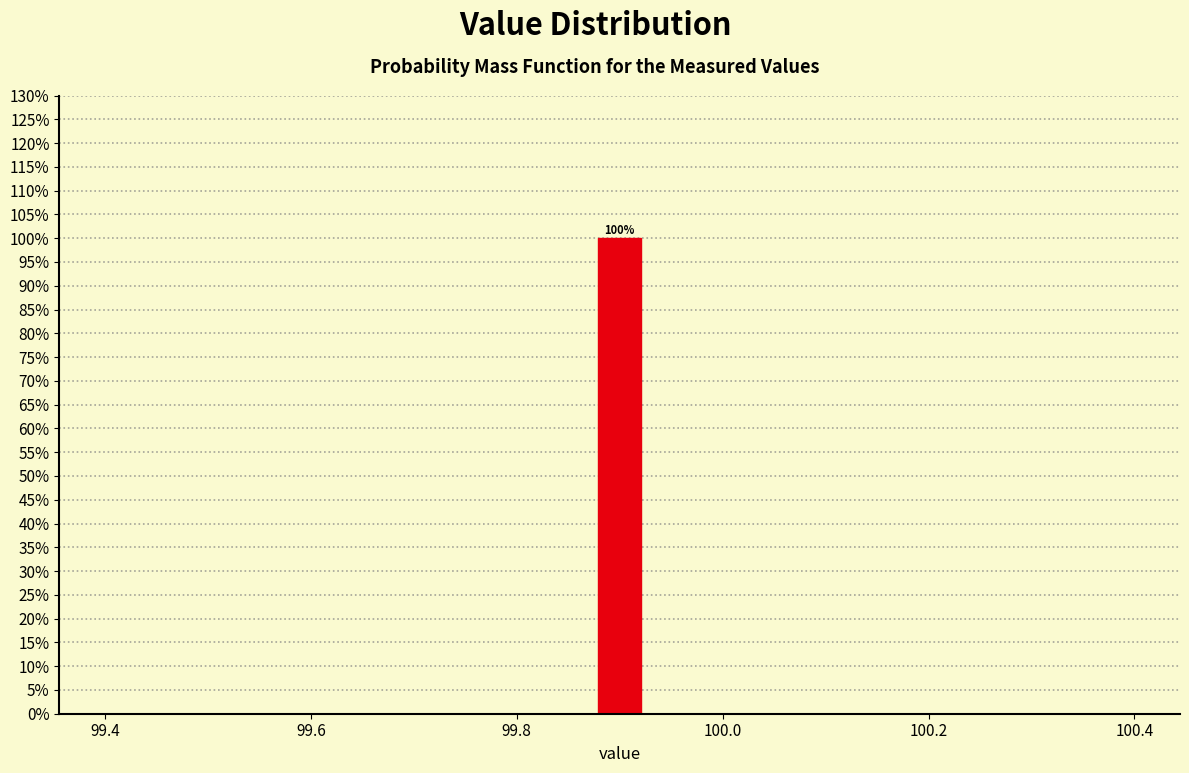

Around what value on the x-axis is the tallest bar? Give the approximate position of its centre, as read against the axis.

99.90